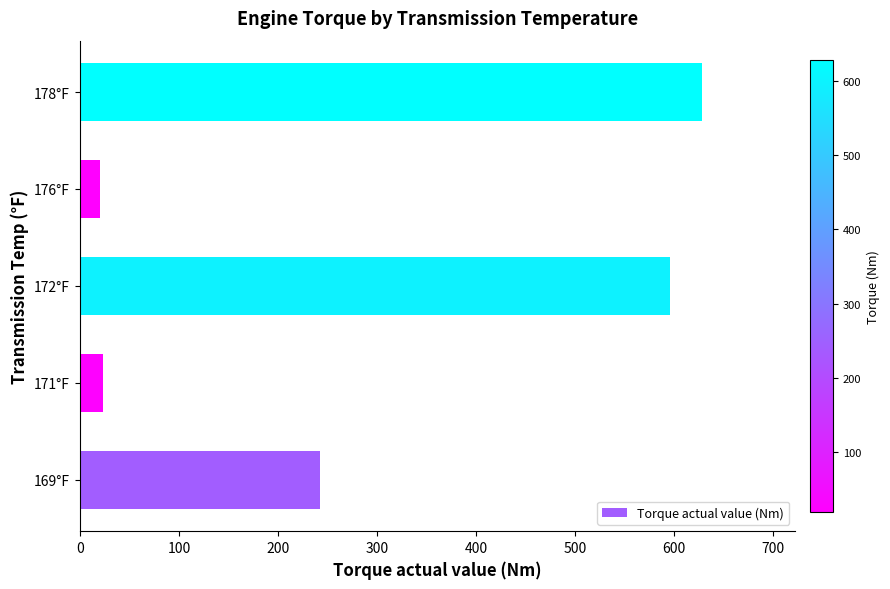

What is the difference between the second highest and minimum values?

575.9